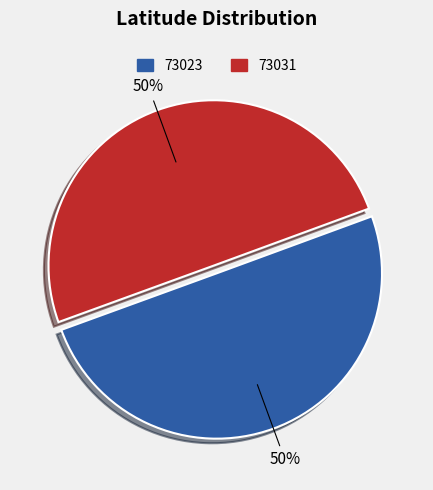

Count the number of slices in the pie.

2